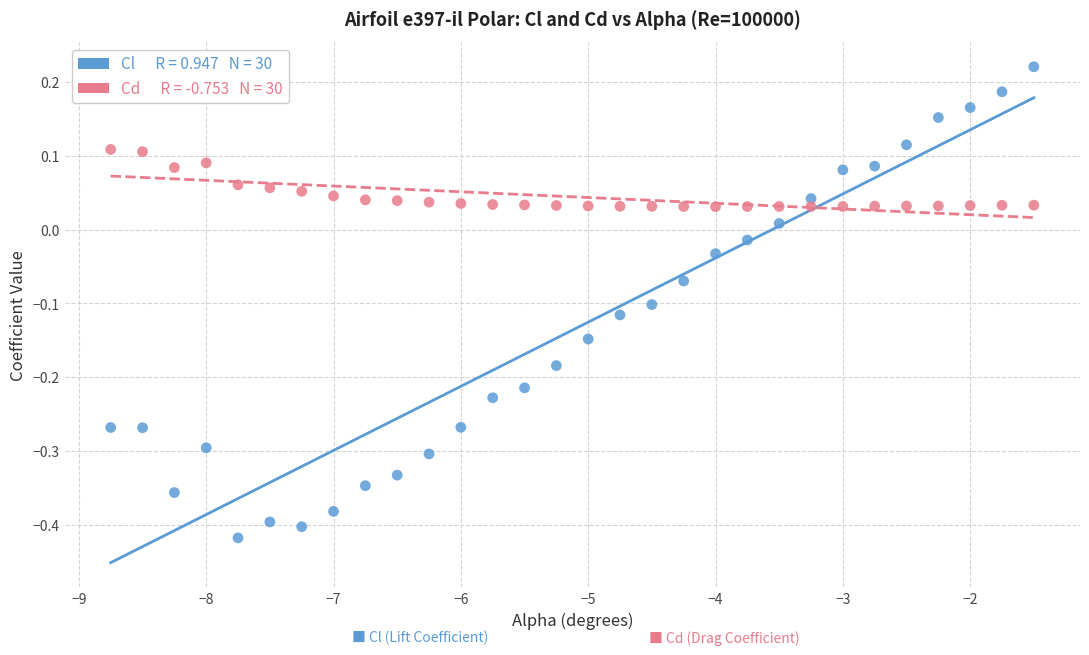

Across all data points, what is the range of Y values (max minus min)?

0.6